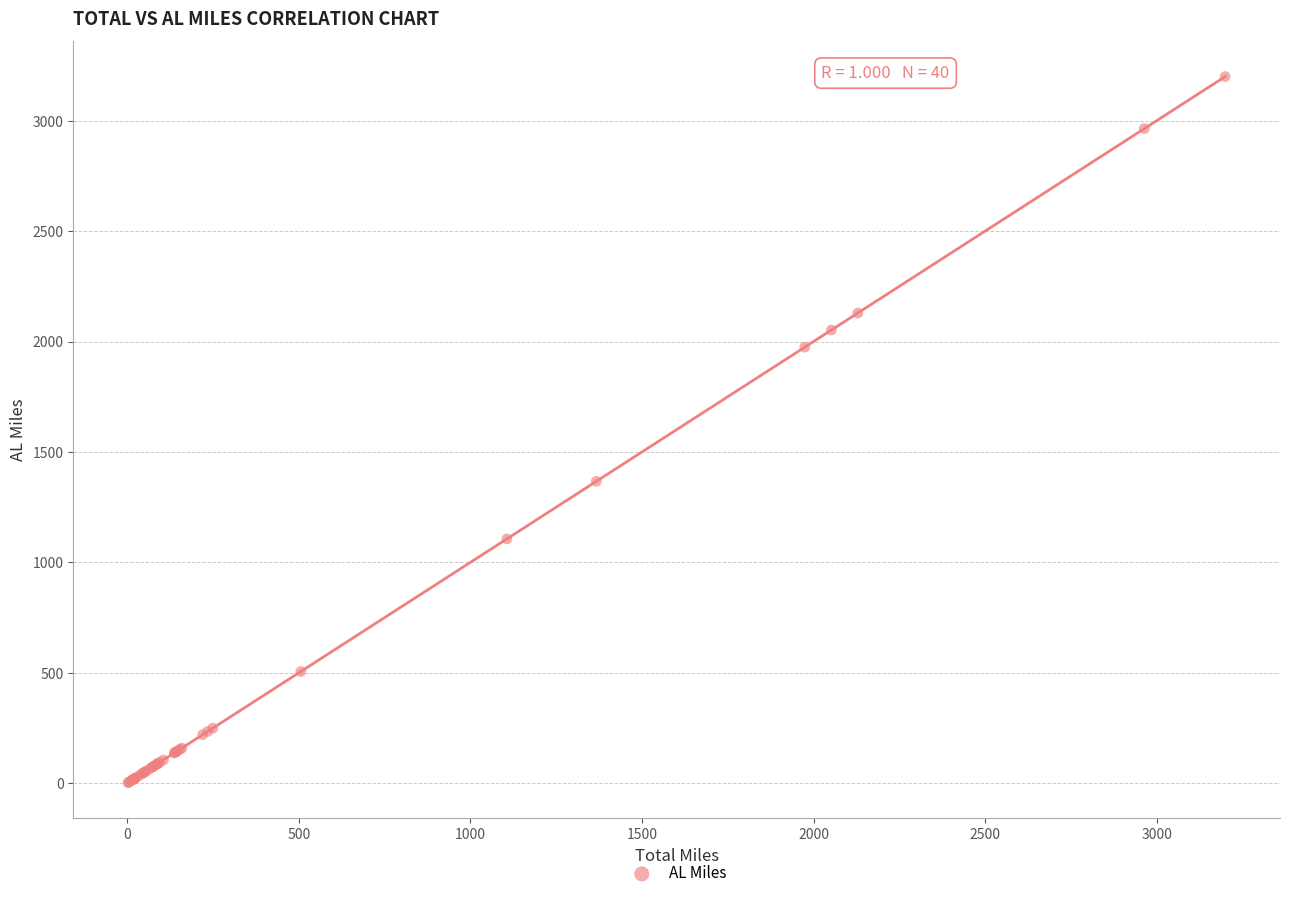

What Y value in the scatter plot is closest to 1601?

1367.1